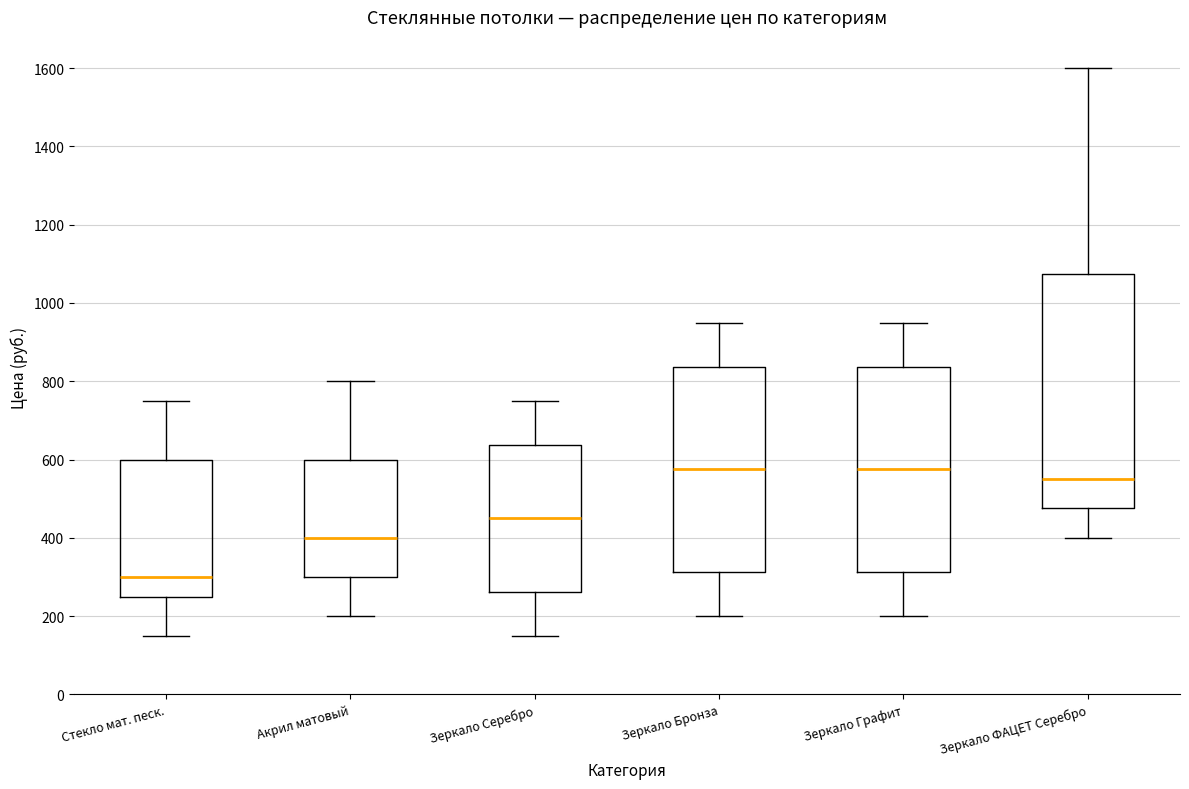

Where is the lower edge of the box for Зеркало ФАЦЕТ Серебро on the y-axis? The values are not printed on the chart, so give them approximately, as read against the axis.

480